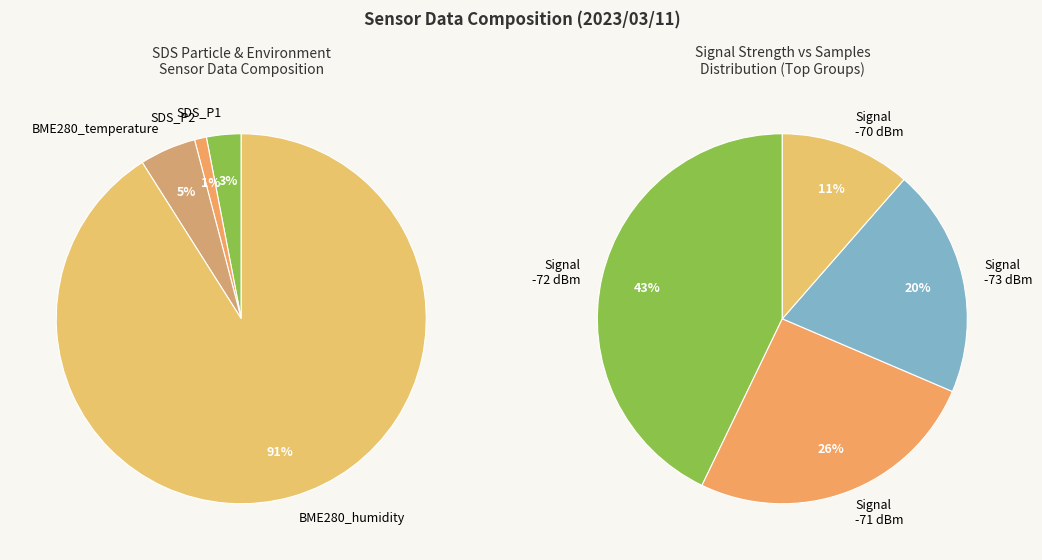

At 3, list the series in order from largest to smallest.

BME280_humidity, BME280_temperature, SDS_P1, SDS_P2